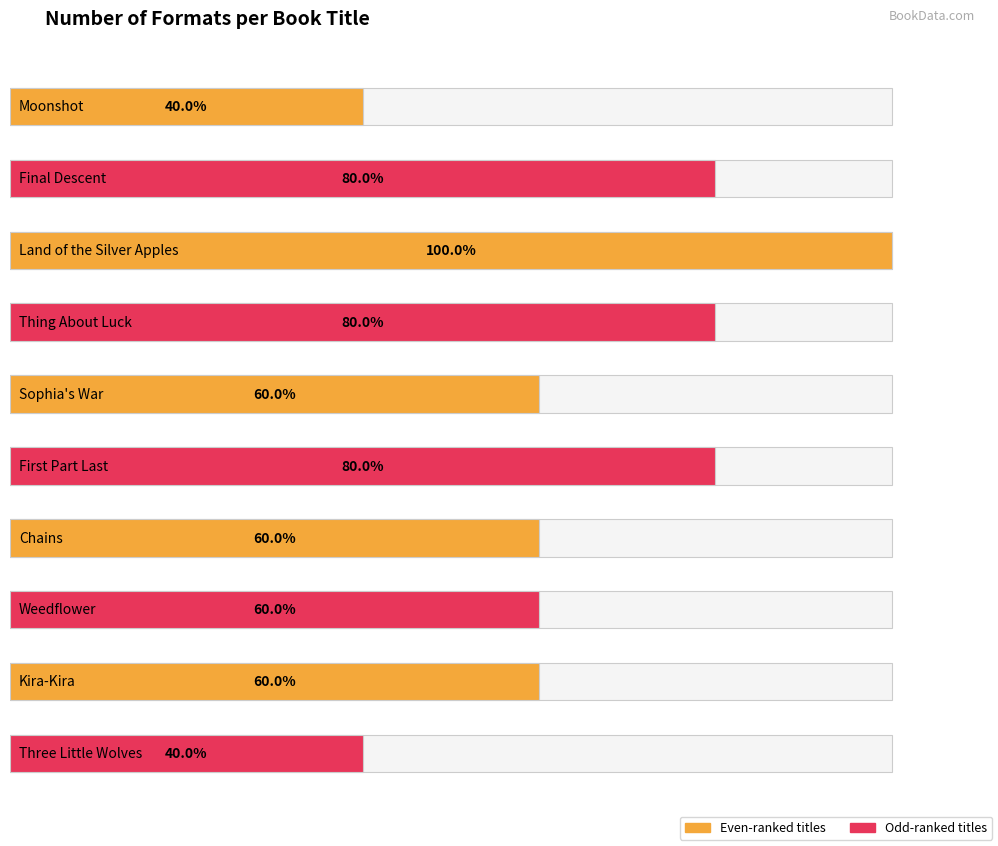

Reading right to left, list all the values displayed in this chart.

Three Little Wolves=2	Kira-Kira=3	Weedflower=3	Chains=3	First Part Last=4	Sophia's War=3	Thing About Luck=4	Land of the Silver Apples=5	Final Descent=4	Moonshot=2